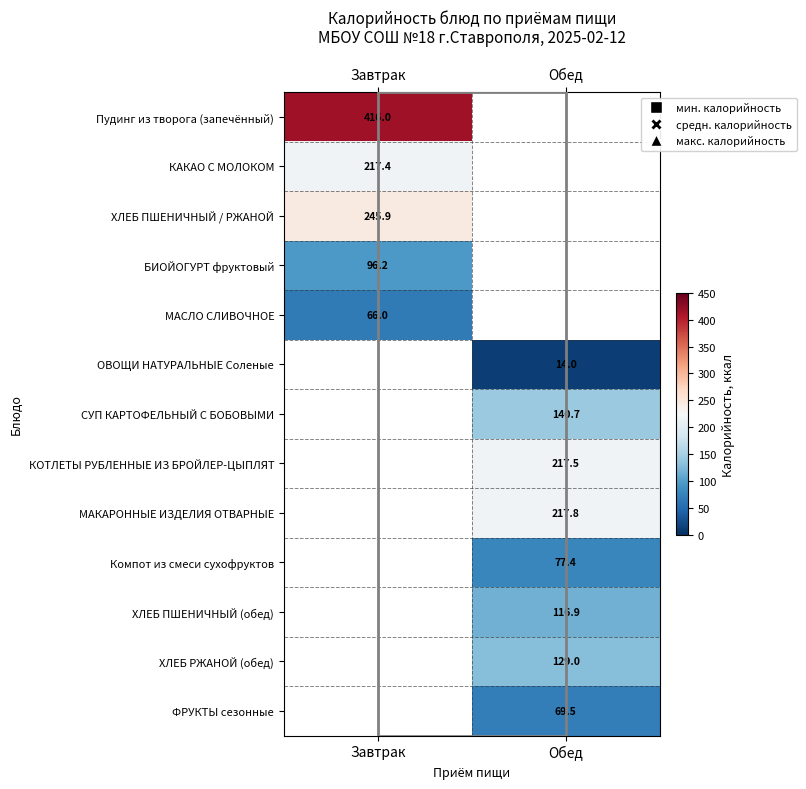

What is the maximum value shown in the chart?

416.0